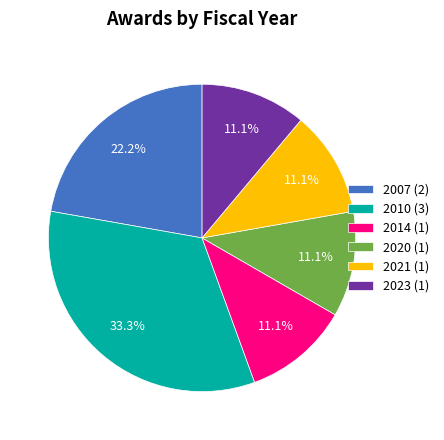

Does any single category account for the majority?

No